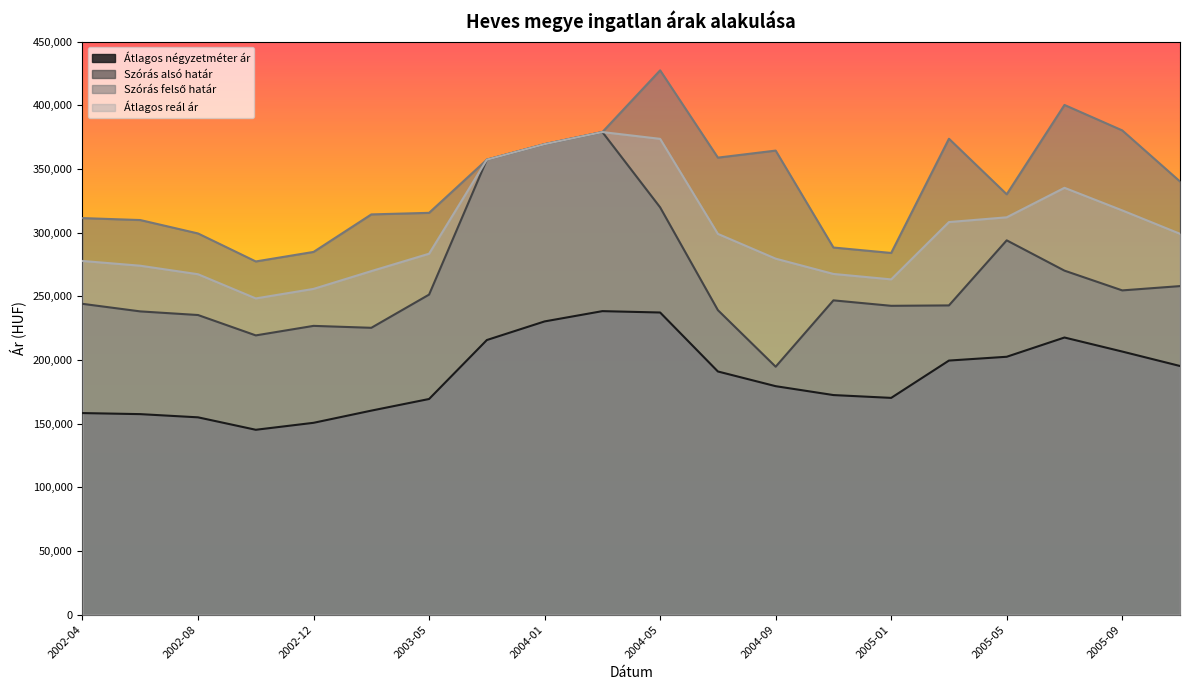

At which category is the sum across all series the highest?

2004-03